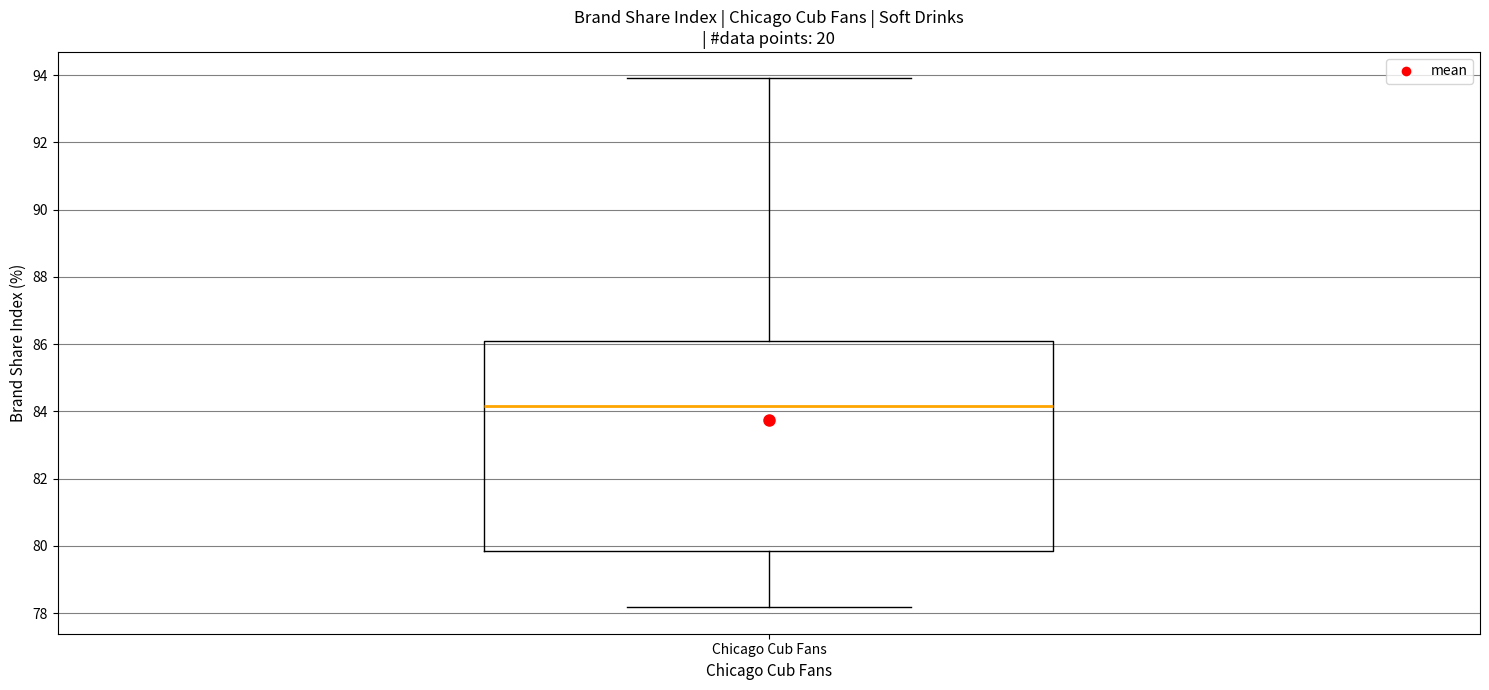

Where does the lower whisker of the box for Chicago Cub Fans end on the y-axis? The values are not printed on the chart, so give them approximately, as read against the axis.

78.2